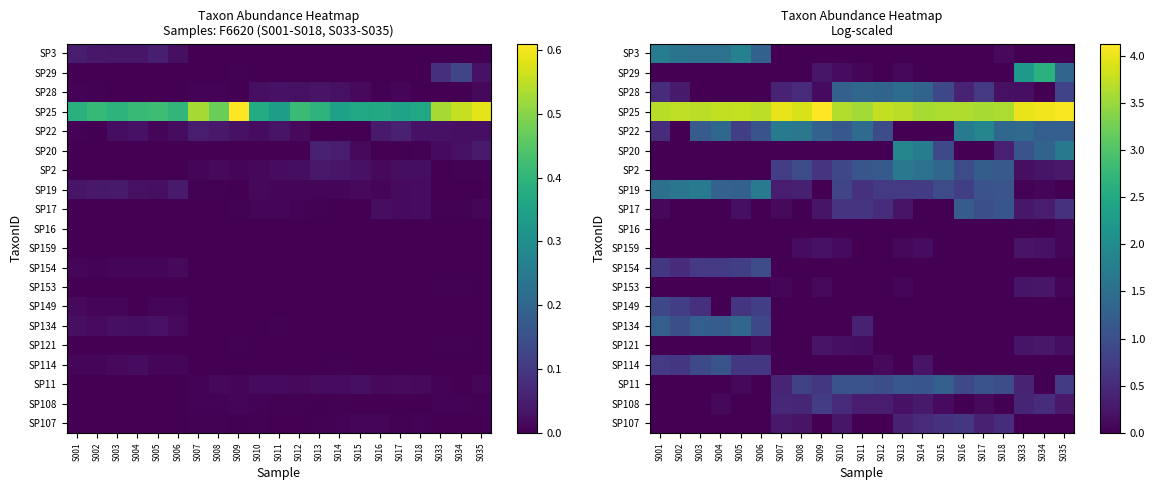

What is the sum of the SP20 values at S005 and S015?

0.9